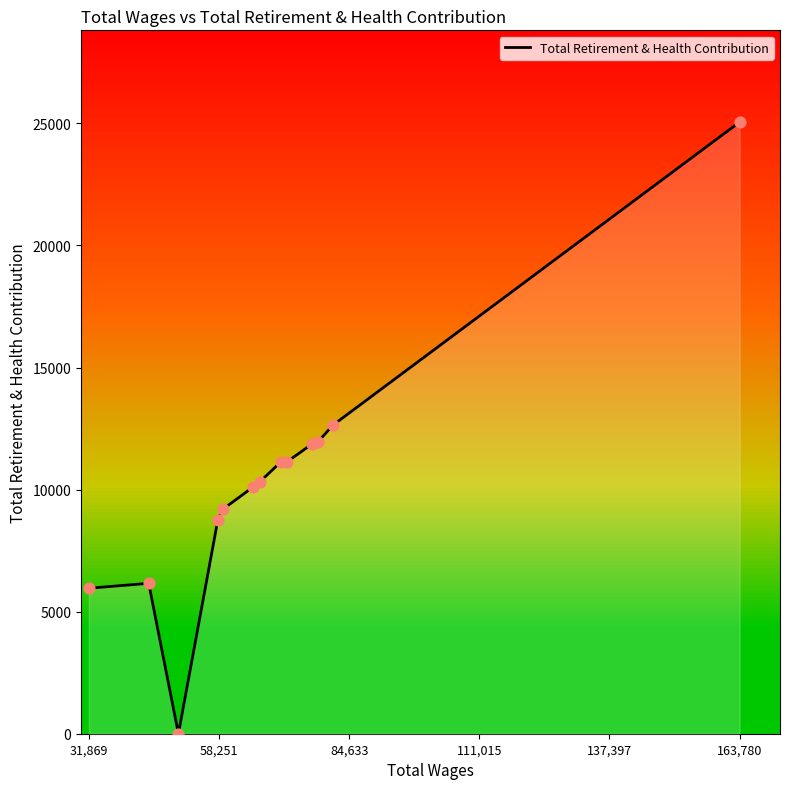

What is the greatest value displayed?

25053